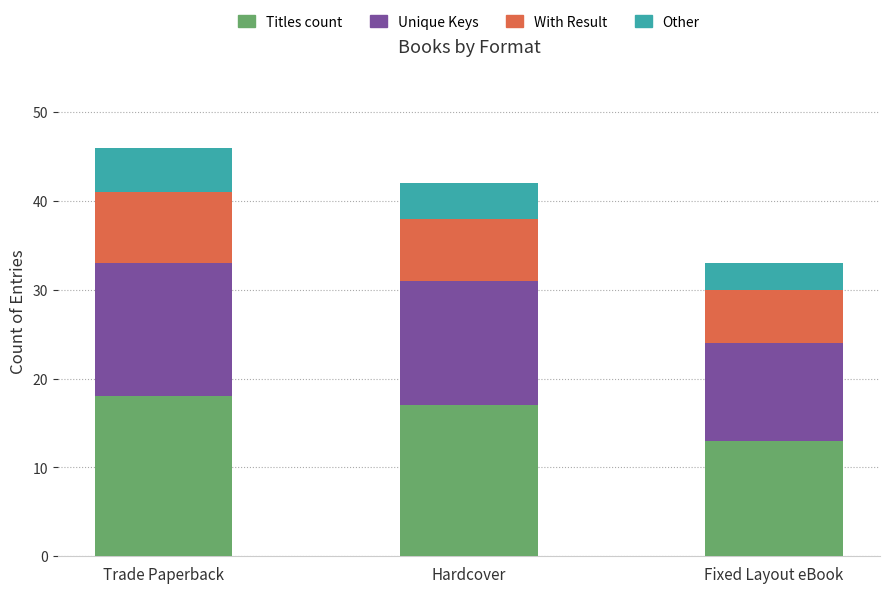

The Titles count series shows 24 at Hardcover. True or false?

False